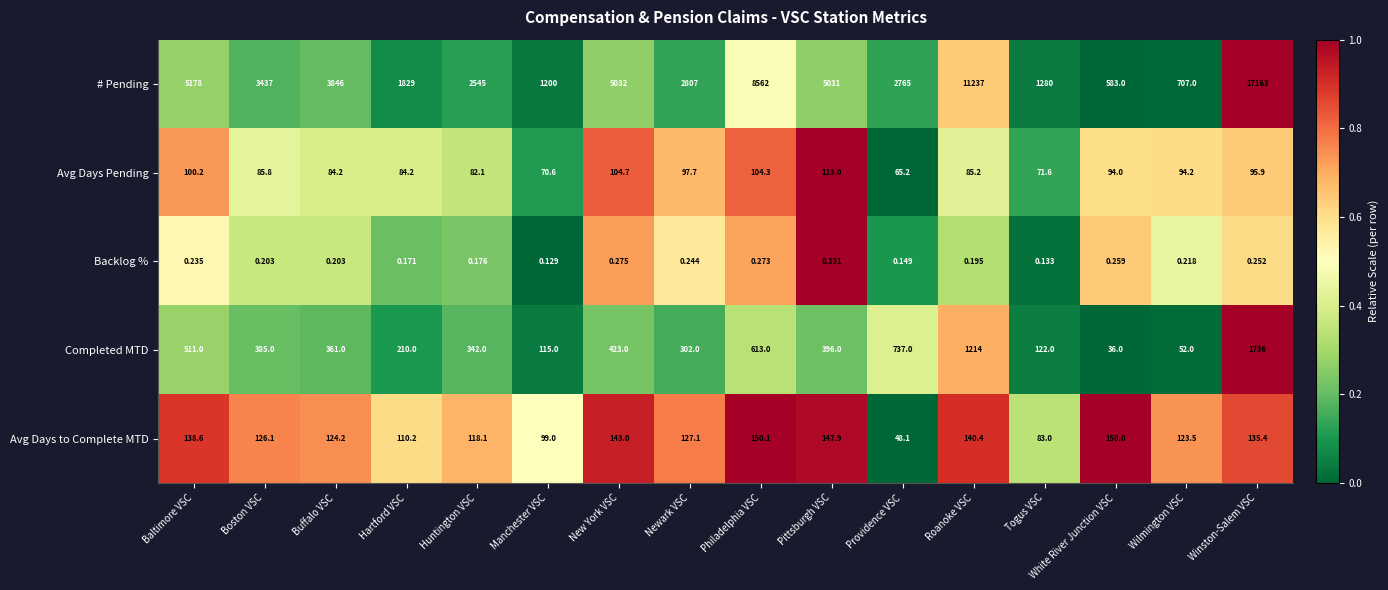

What is the total value across all series at Huntington VSC?

3087.4